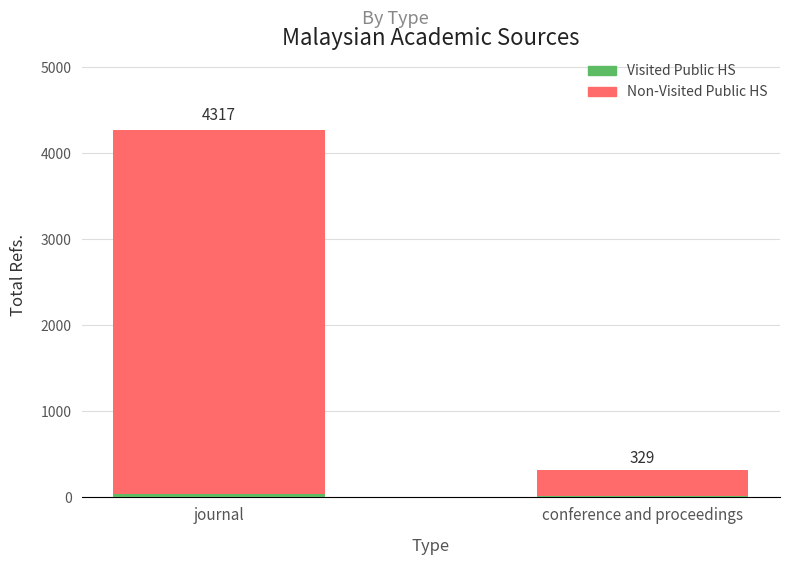

How many data points does each series have?

2